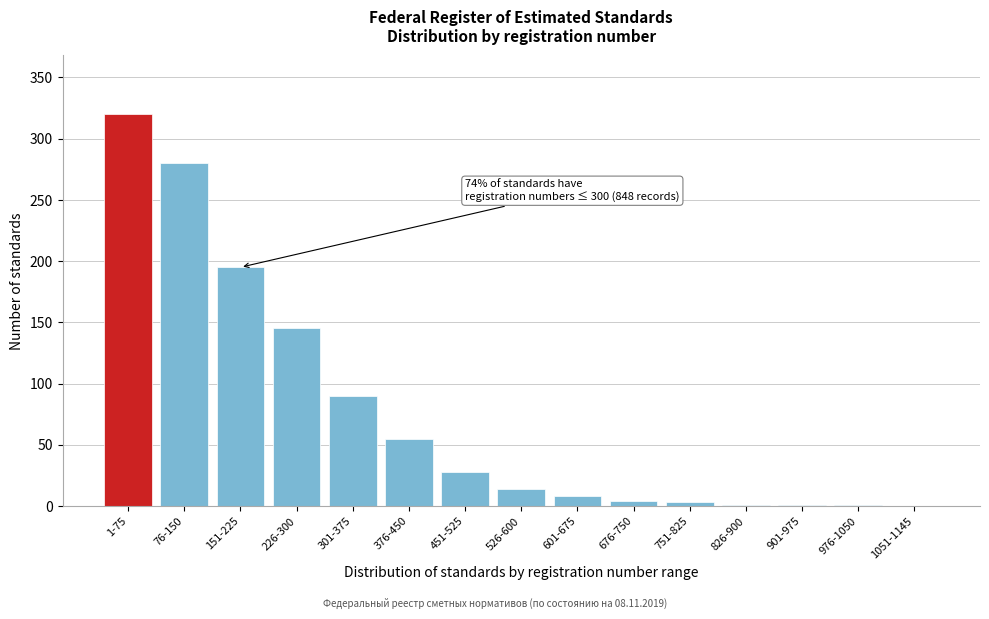

What is the sum of all values?

1145